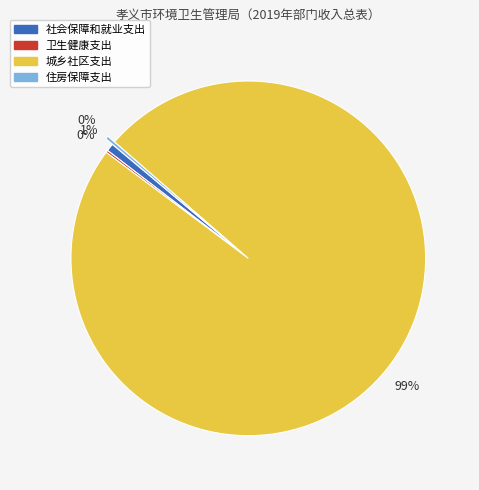

Is it true that 城乡社区支出 is 99% of the pie?

True